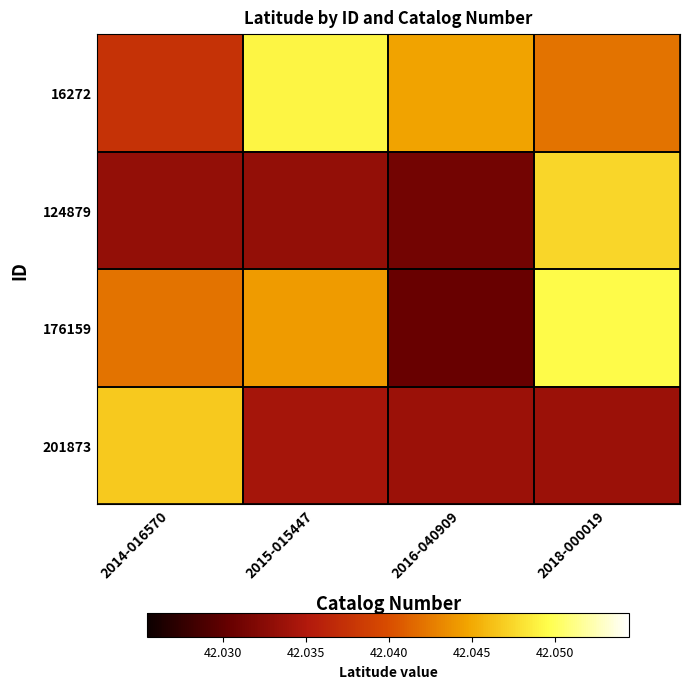

Which has a higher value, 2018-000019 or 2014-016570?

2018-000019